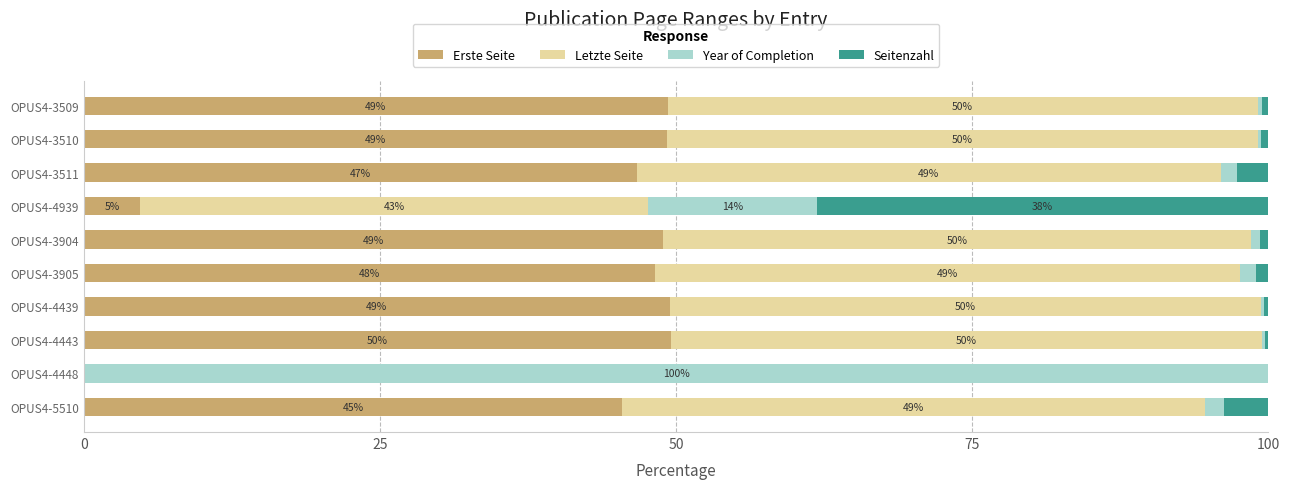

What is the highest value of the Erste Seite series?

49.6